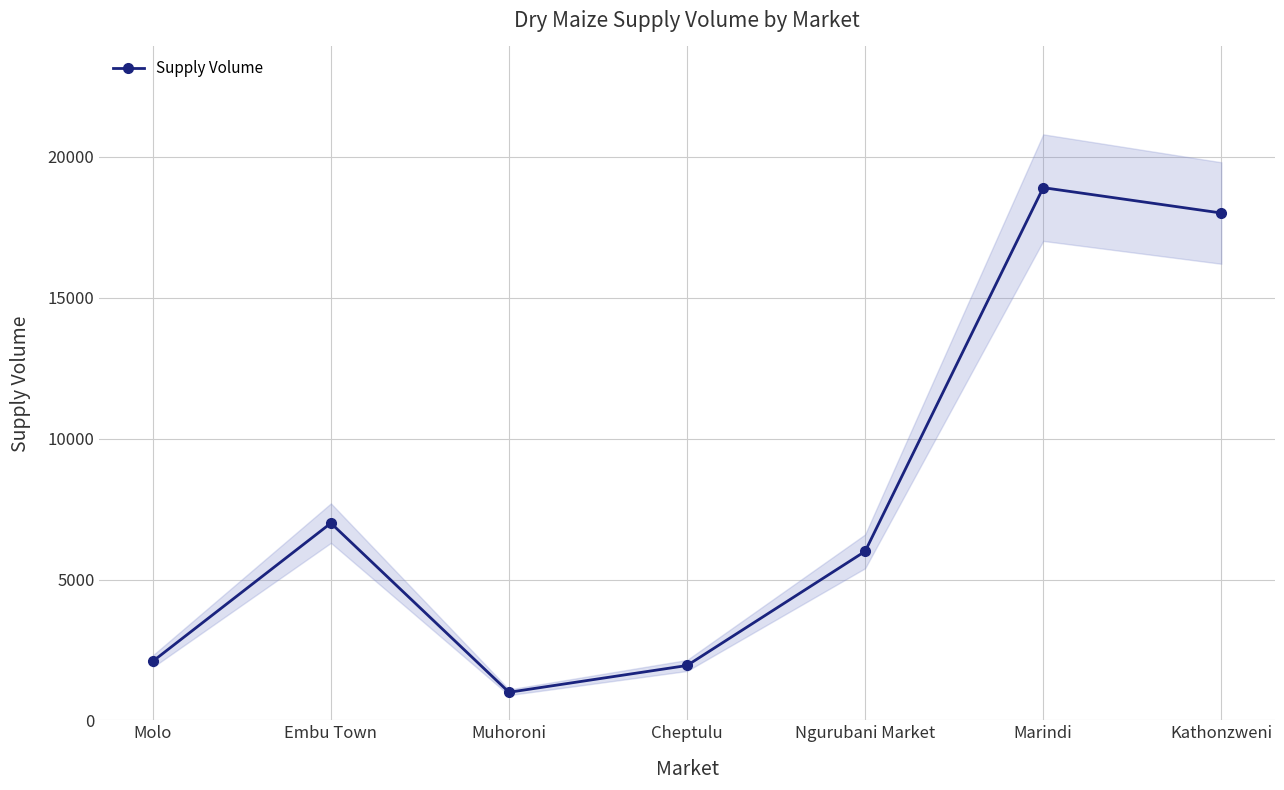

What is the difference between the values at Kathonzweni and Muhoroni?

17000